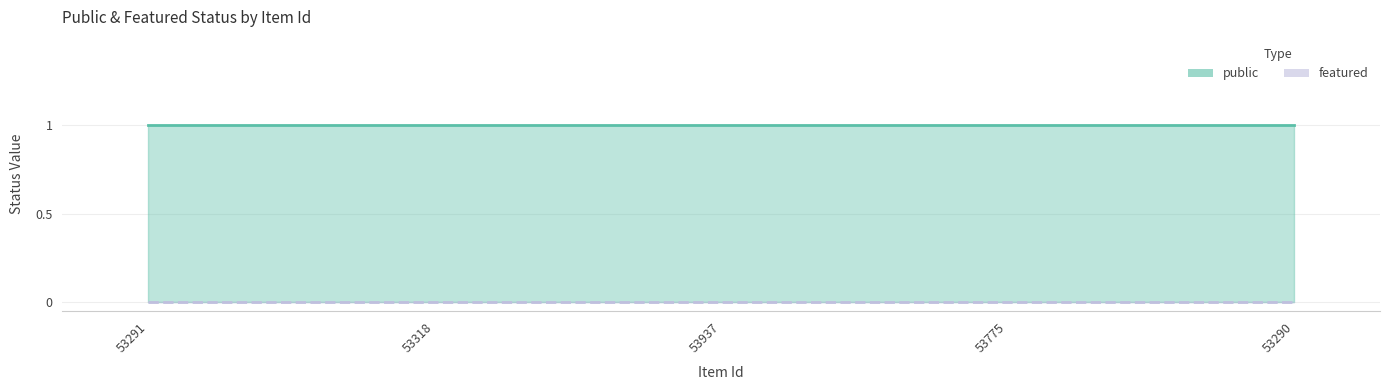

How many lines are shown in the chart?

2